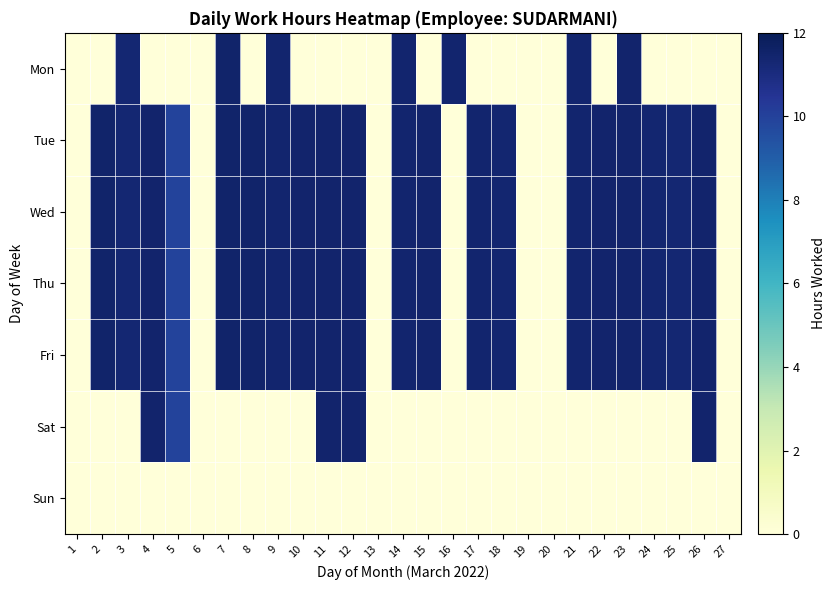

What is the greatest value displayed?

11.5